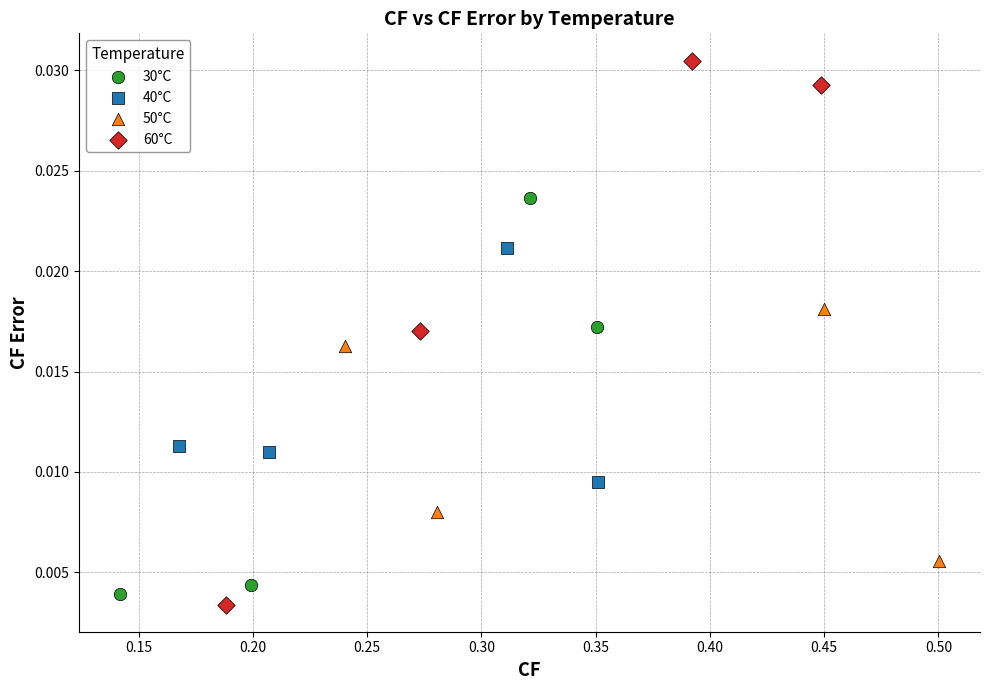

Which series reaches the maximum Y coordinate?

60°C